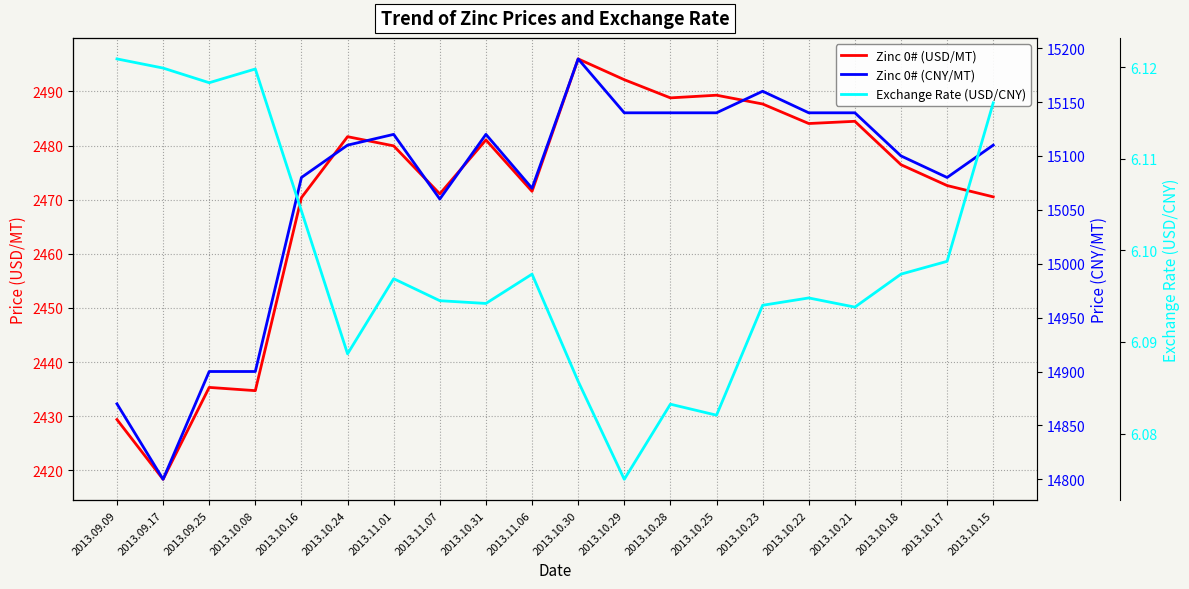

True or false: Exchange Rate (USD/CNY) has a value of 6.1 at 2013.10.17.

True